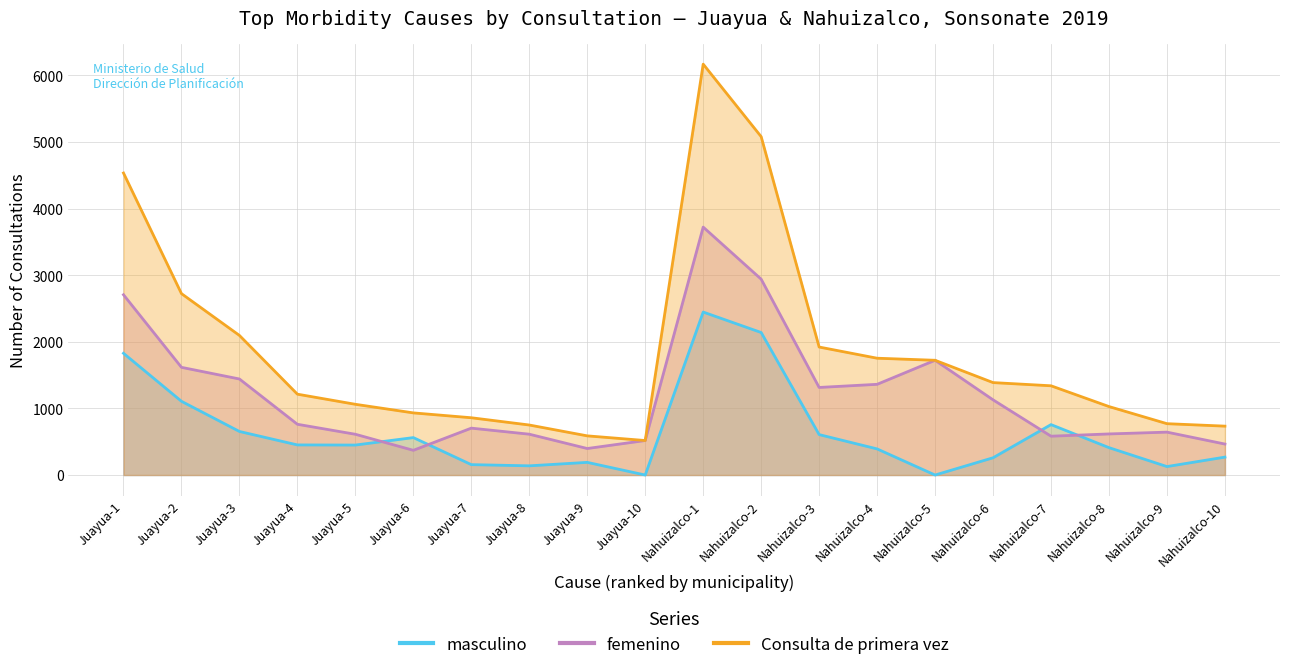

Rank the categories by femenino value from highest to lowest.

Nahuizalco-1, Nahuizalco-2, Juayua-1, Nahuizalco-5, Juayua-2, Juayua-3, Nahuizalco-4, Nahuizalco-3, Nahuizalco-6, Juayua-4, Juayua-7, Nahuizalco-9, Nahuizalco-8, Juayua-8, Juayua-5, Nahuizalco-7, Juayua-10, Nahuizalco-10, Juayua-9, Juayua-6